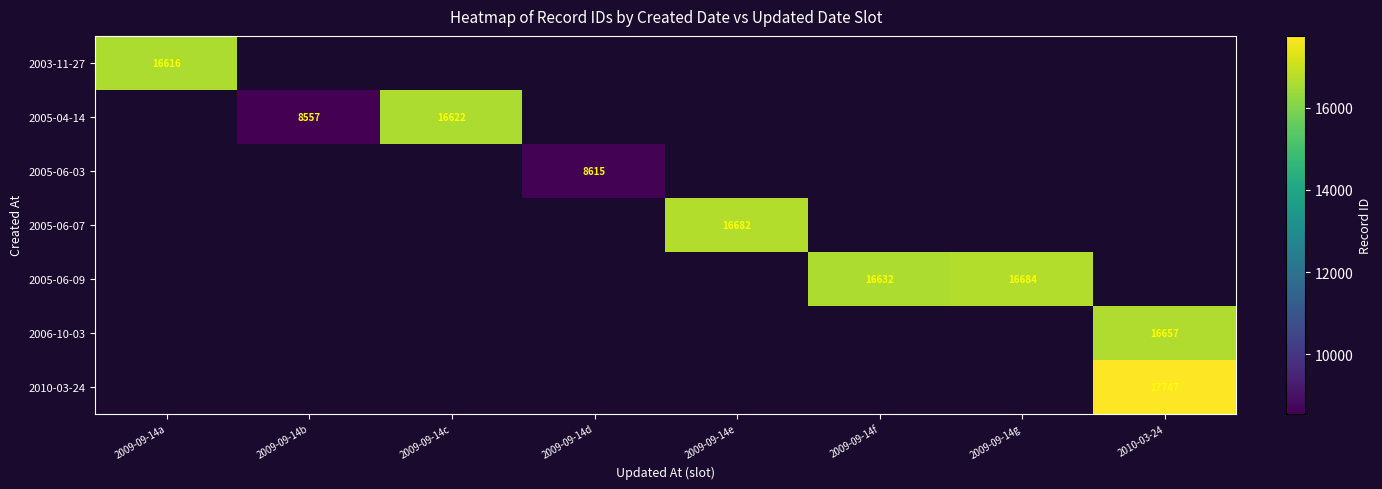

How many positive values does the 2005-06-03 series have?

1